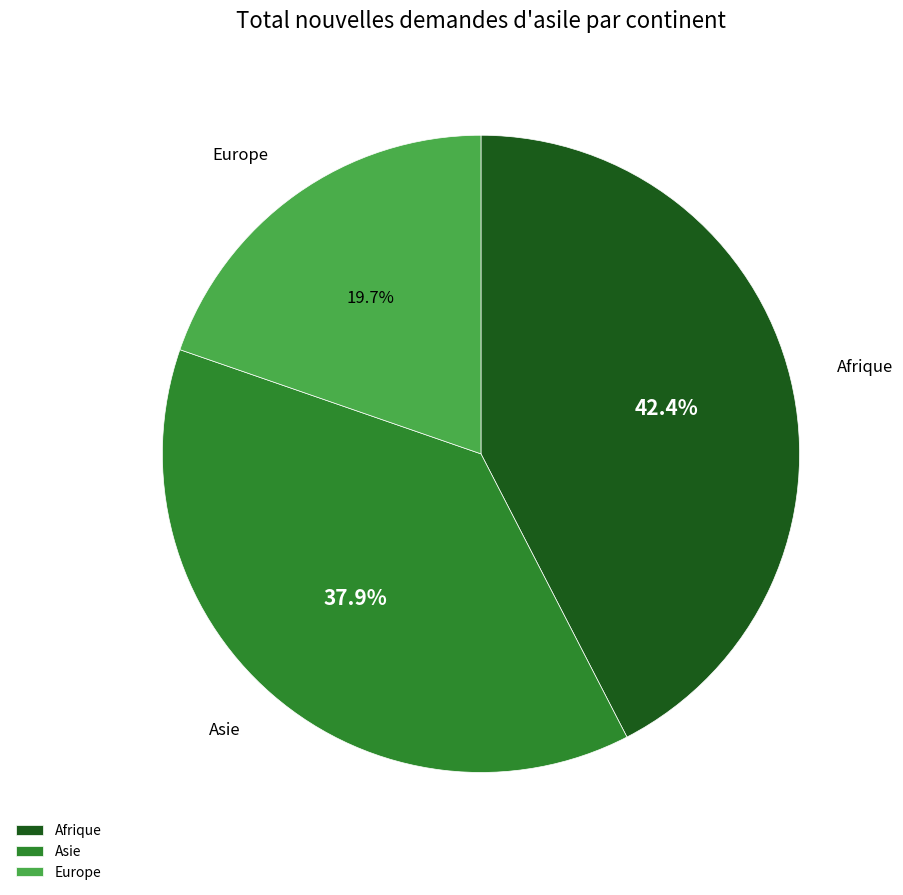

Is it true that Asie is 38% of the pie?

True